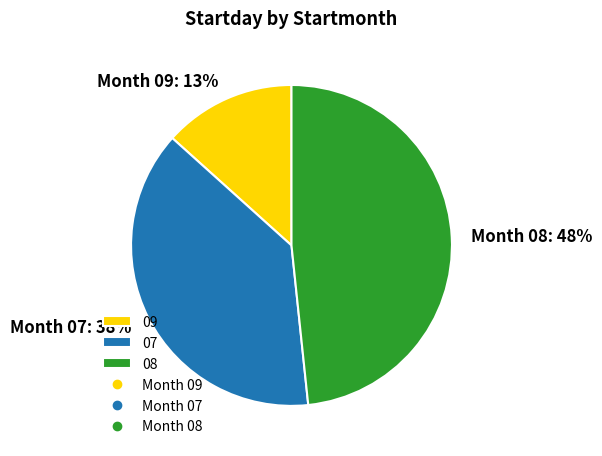

Does any single category account for the majority?

No